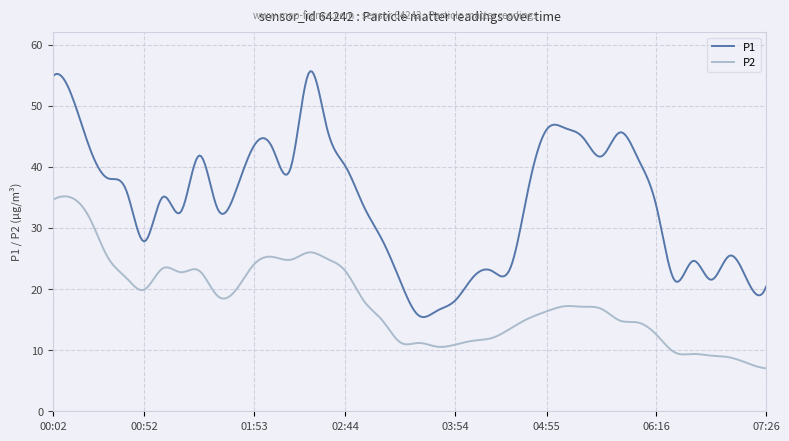

Which series has the widest spread of values?

P1